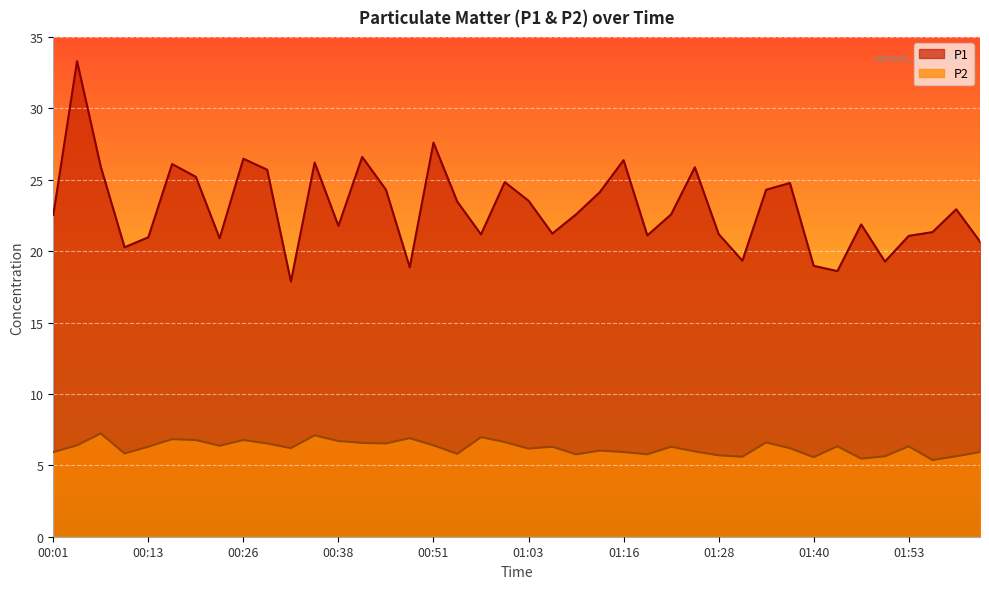

How many lines are shown in the chart?

2